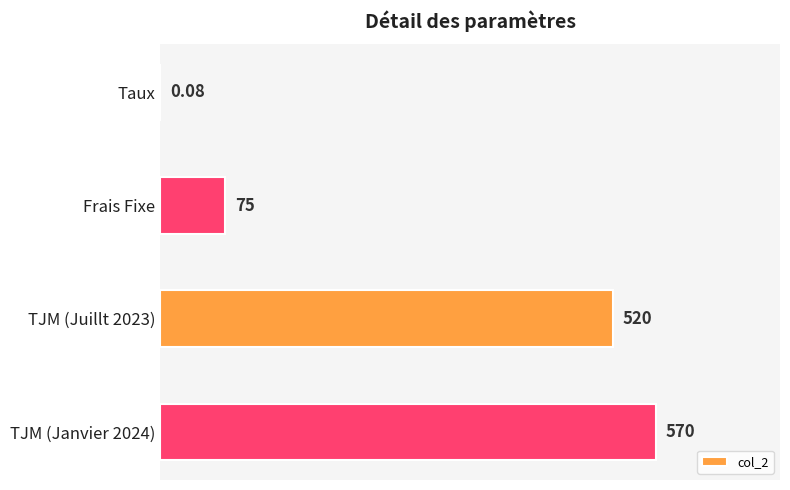

Where is the data nearest to the value 285?

Frais Fixe